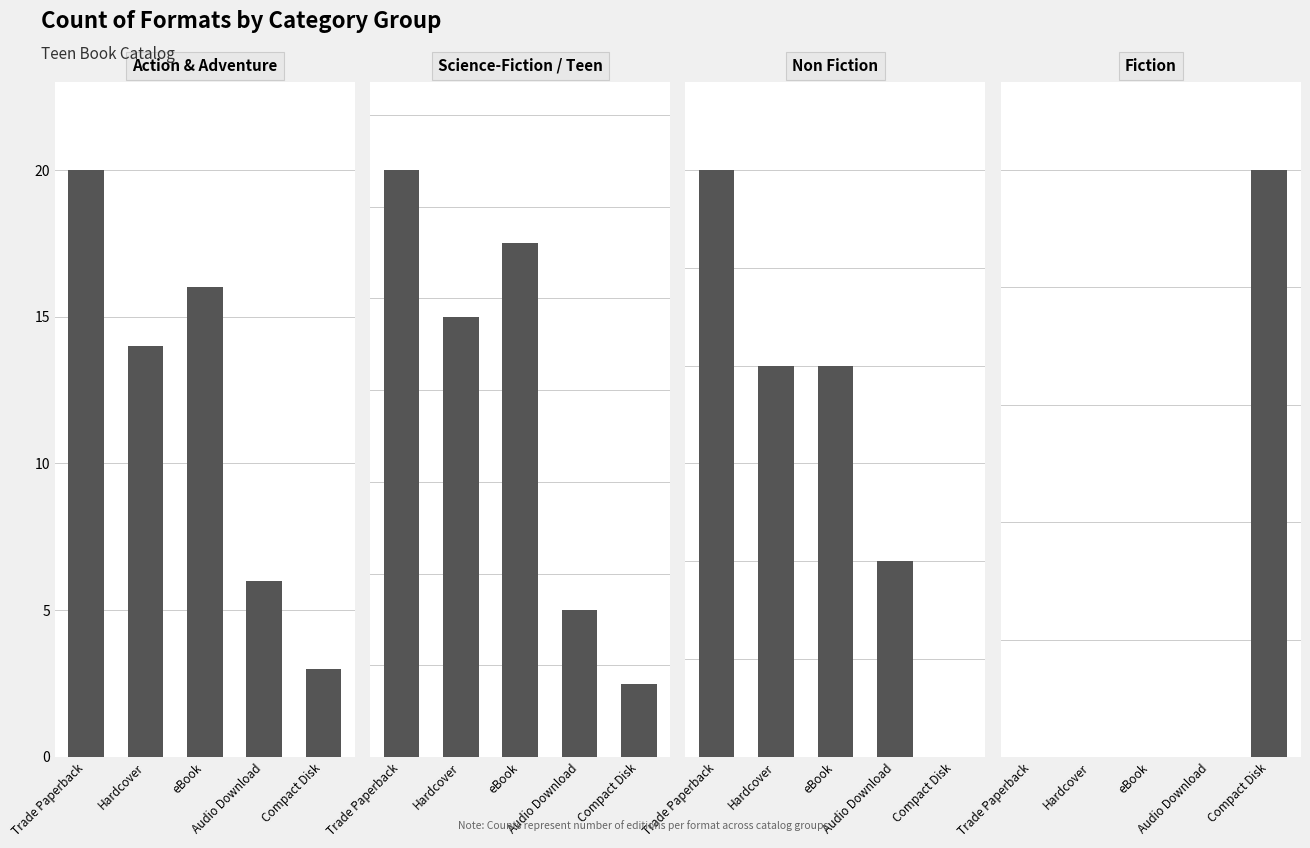

Is it true that Science-Fiction / Teen equals 2 at Audio Download?

False